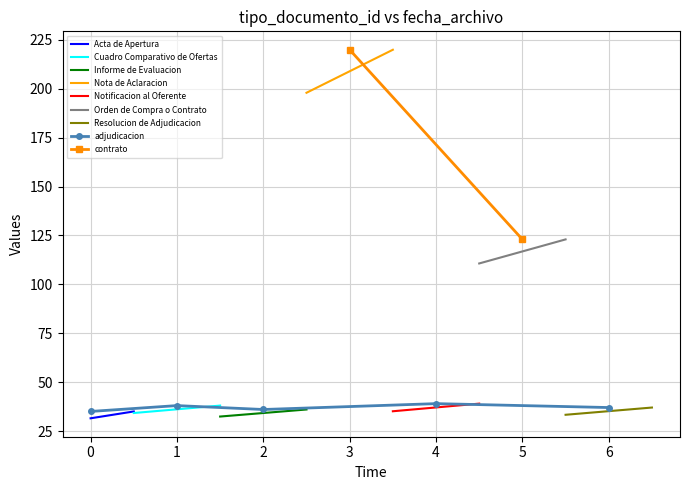

Count the number of categories in the chart.

5